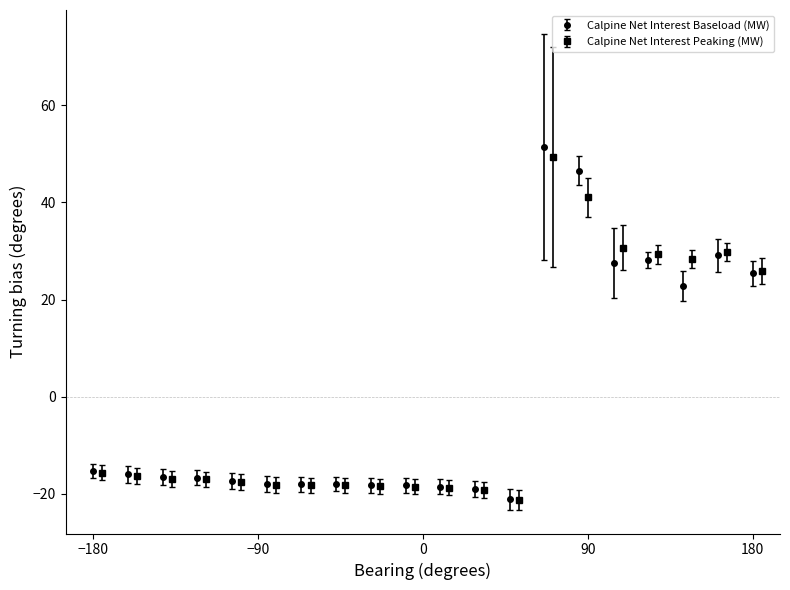

What is the greatest value displayed?

51.4